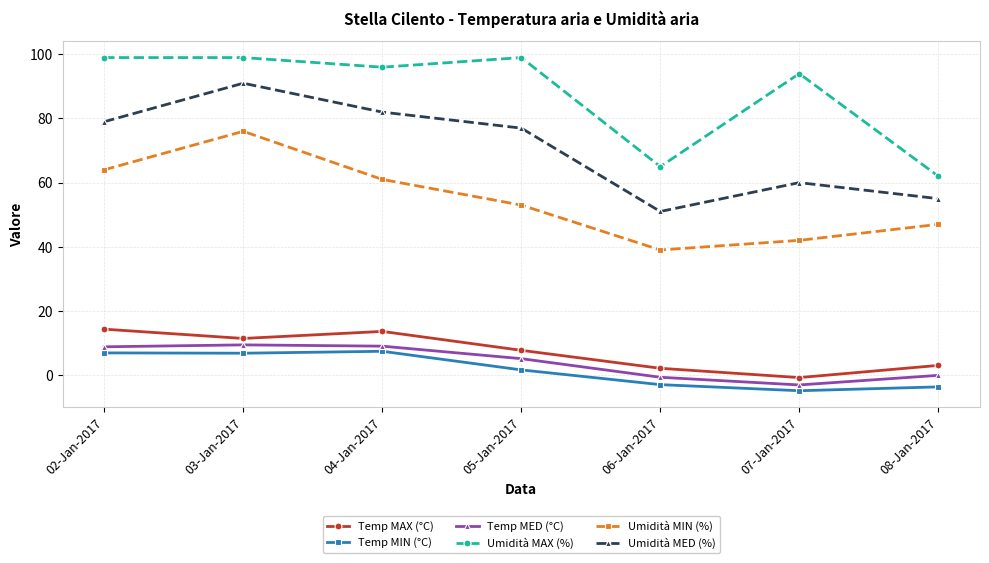

True or false: Temp MIN (°C) and Umidità MAX (%) cross at least once.

False